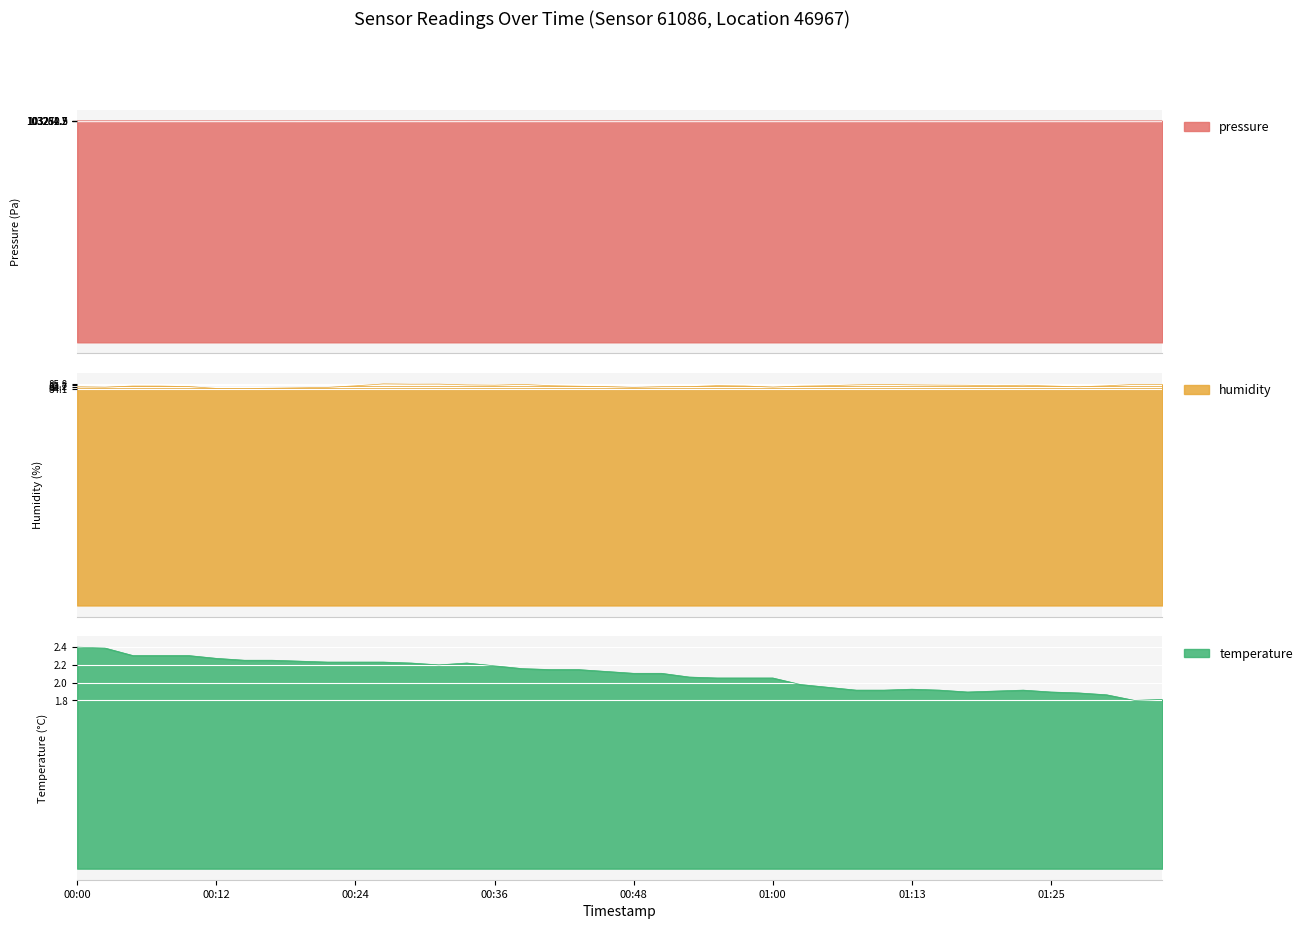

Is the value of pressure at 00:24 greater than the value of temperature at 12?

Yes